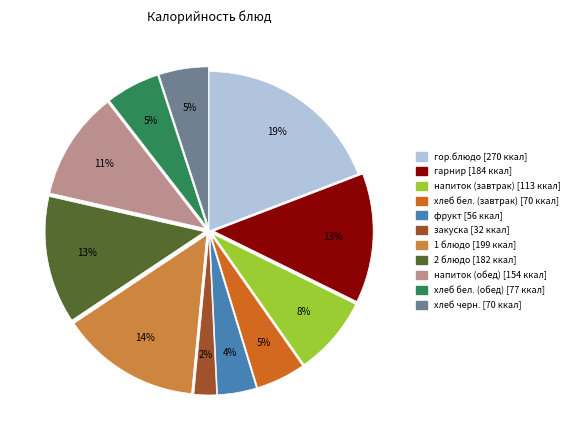

Do 2 блюдо and напиток (завтрак) together represent more than half of the pie?

No